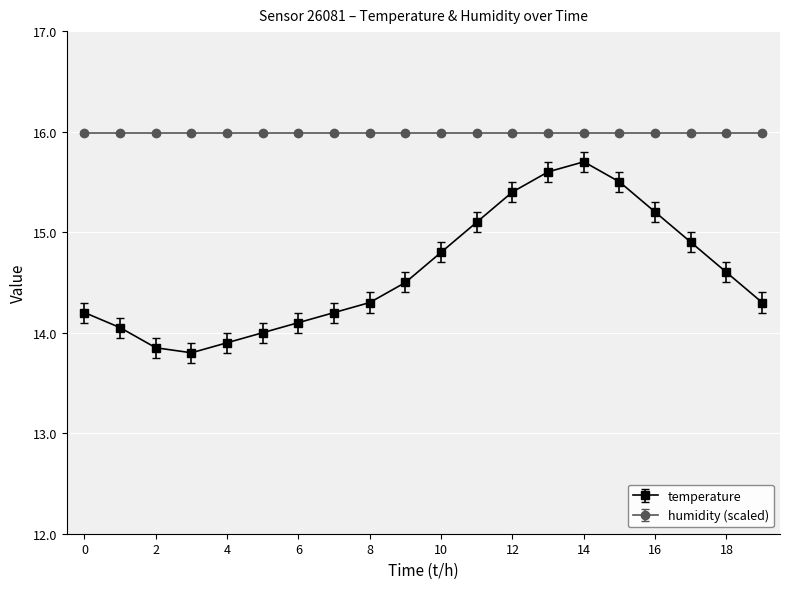

Is this an area chart (filled region under the line)?

No